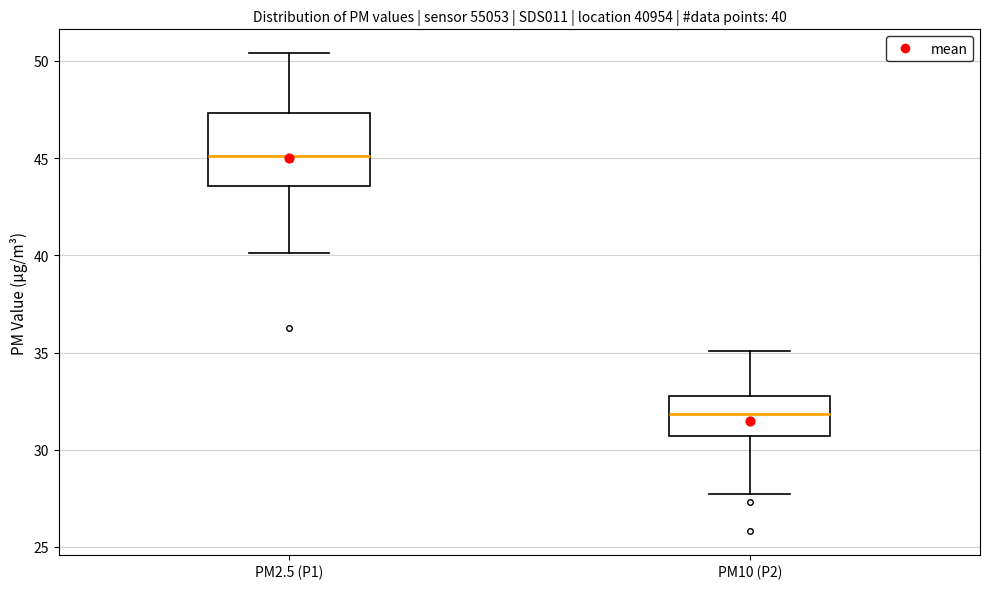

Which box has the highest median line?

PM2.5 (P1)